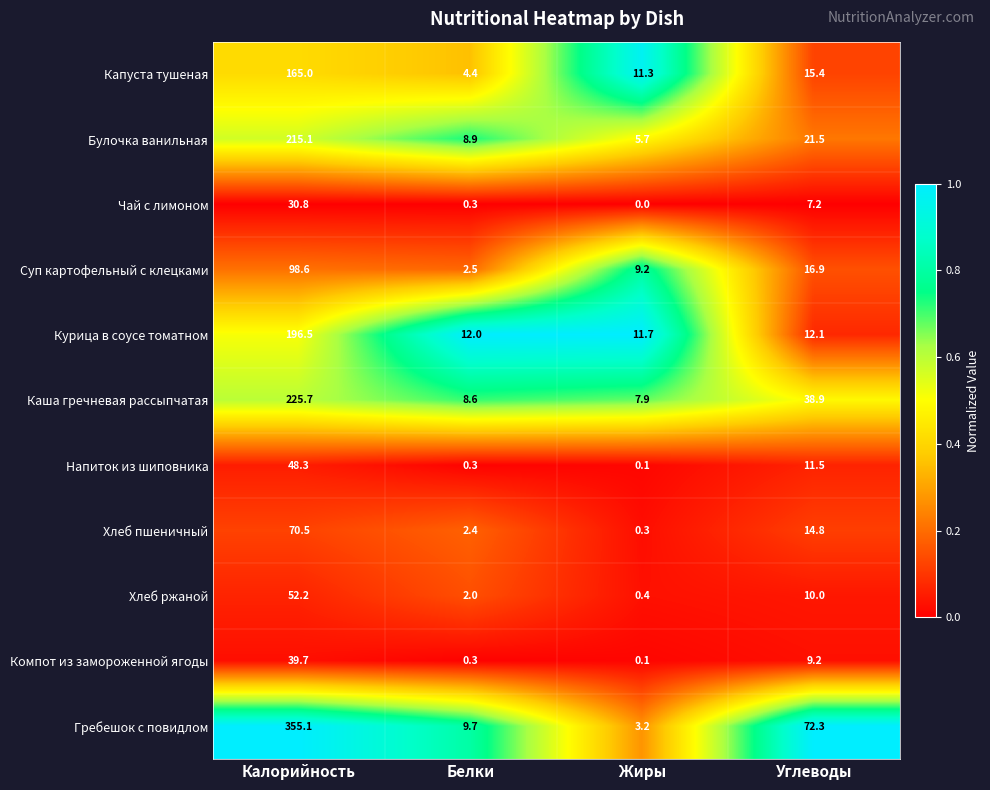

What is the difference between the second highest and second lowest values in the Капуста тушеная series?

4.1